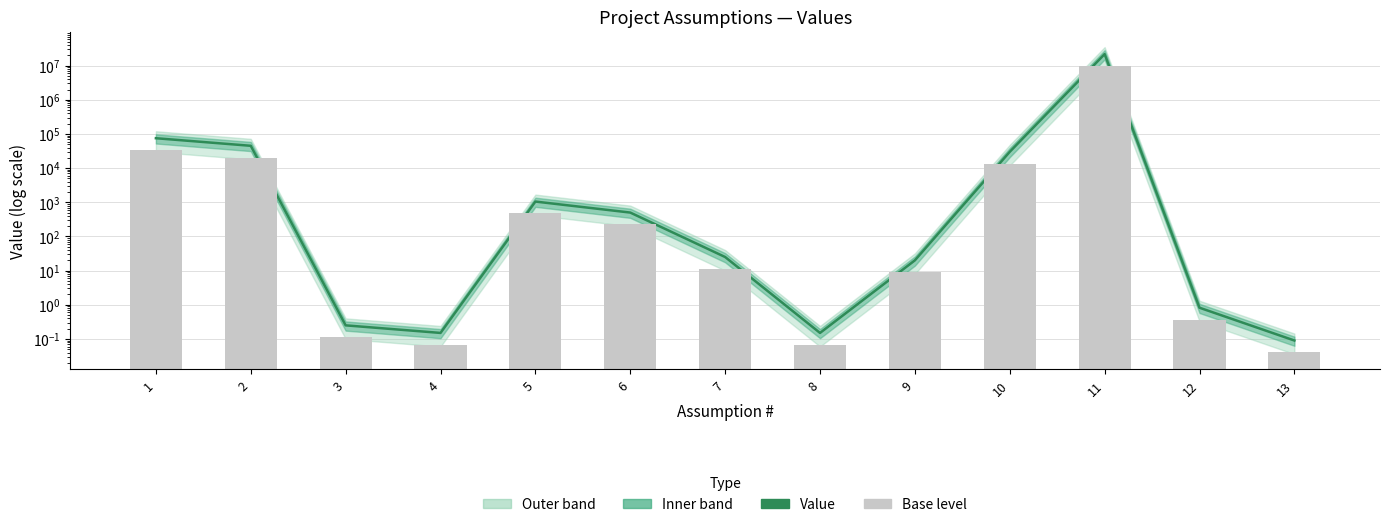

Reading right to left, transcribe all the data shown in this chart.

Value: 0.1	0.8	21727000.0	30000.0	20.0	0.1	25.0	500.0	1050.0	0.1	0.2	45000.0	75000.0
Base level: 0.0	0.4	9777150.0	13500.0	9.0	0.1	11.2	225.0	472.5	0.1	0.1	20250.0	33750.0